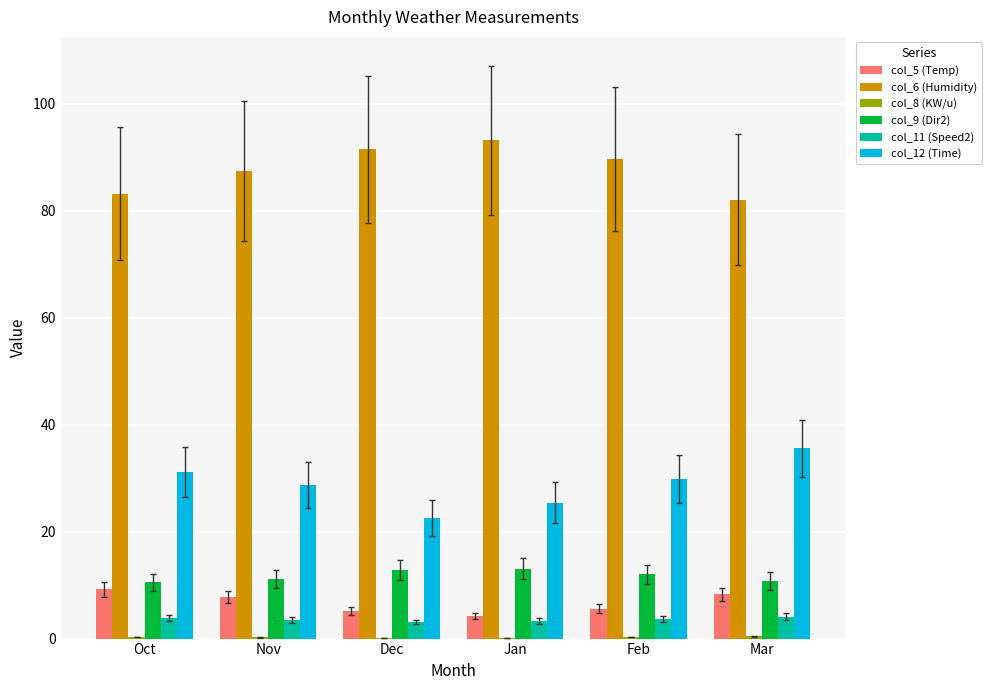

What is the highest value of the col_5 (Temp) series?

9.2